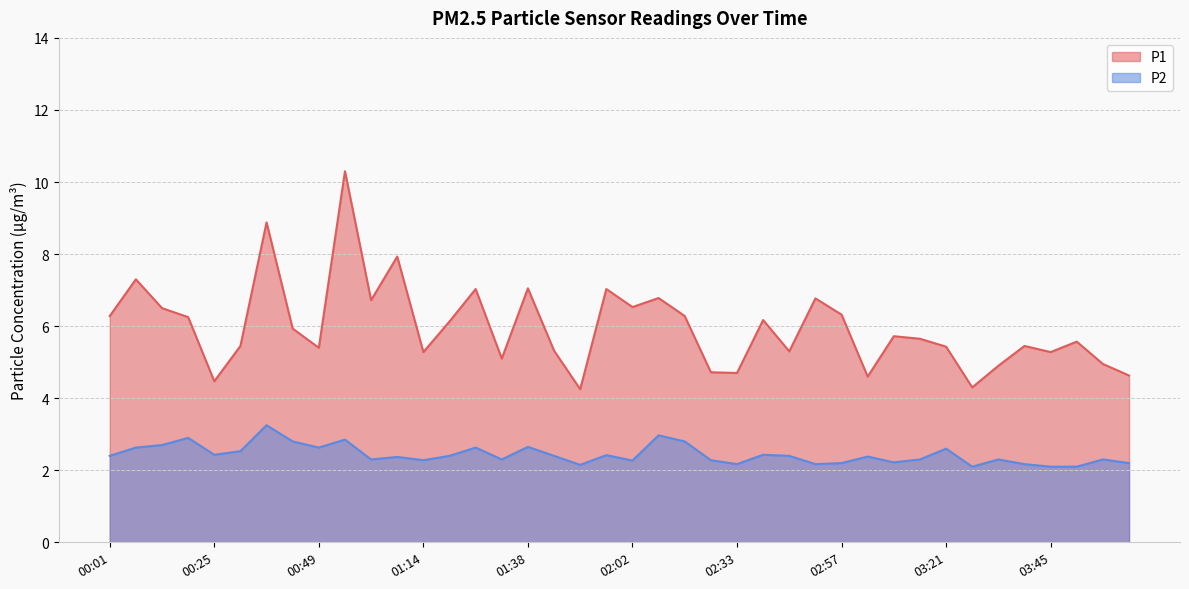

How many interior local peaks does the P2 series have?

13